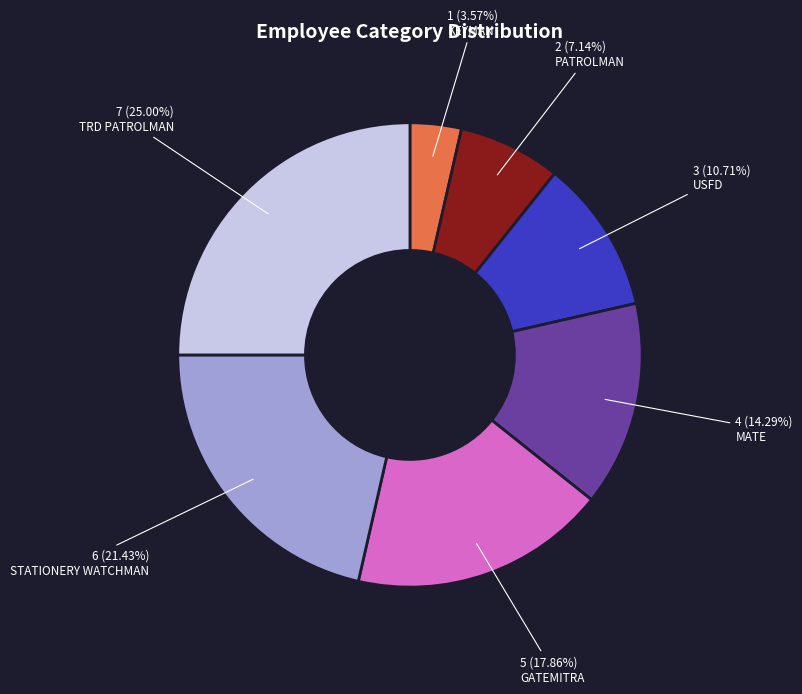

The MATE slice represents 26% of the pie. True or false?

False